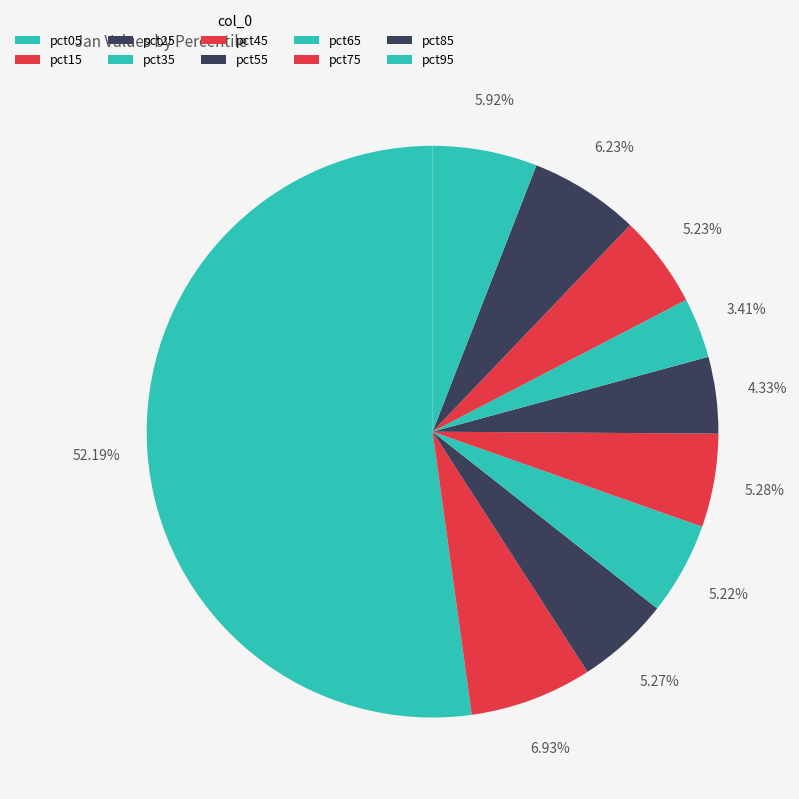

How many slices are in this pie chart?

10